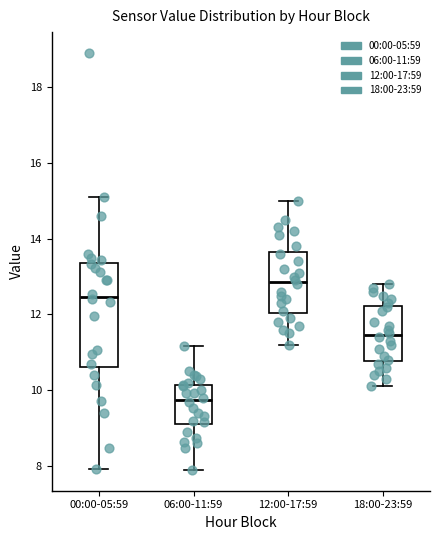

Which box is the tallest, from its lower edge to its upper edge?

00:00-05:59